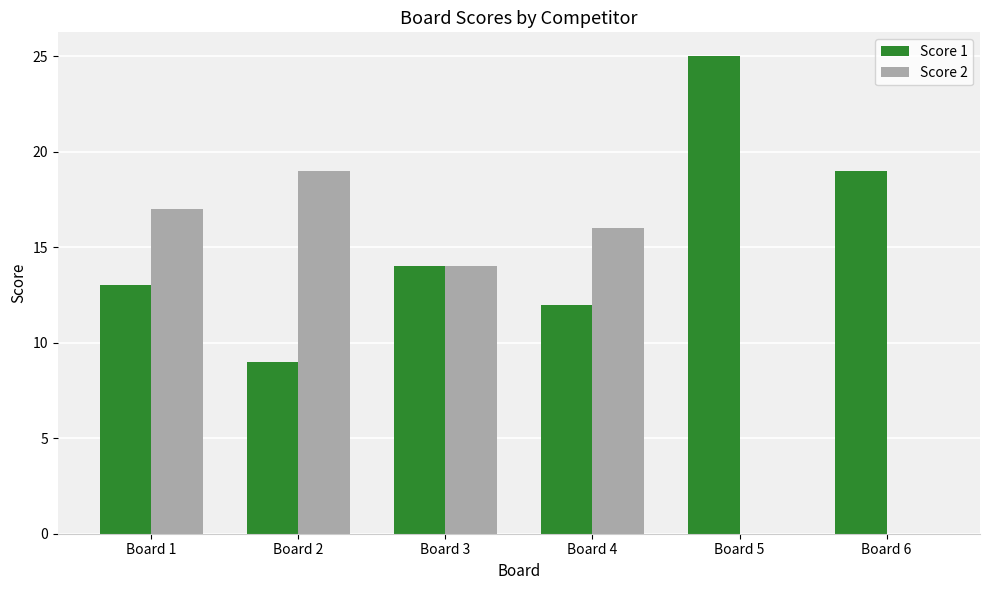

Reading left to right, transcribe all the data shown in this chart.

Score 1: Board 1=13	Board 2=9	Board 3=14	Board 4=12	Board 5=25	Board 6=19
Score 2: Board 1=17	Board 2=19	Board 3=14	Board 4=16	Board 5=0	Board 6=0